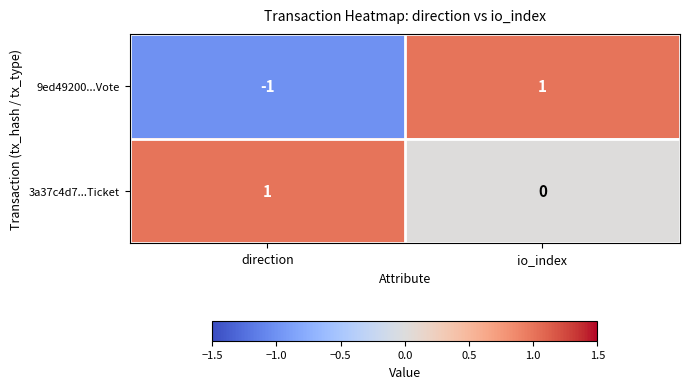

The value of 3a37c4d7...Ticket at direction is 2. True or false?

False